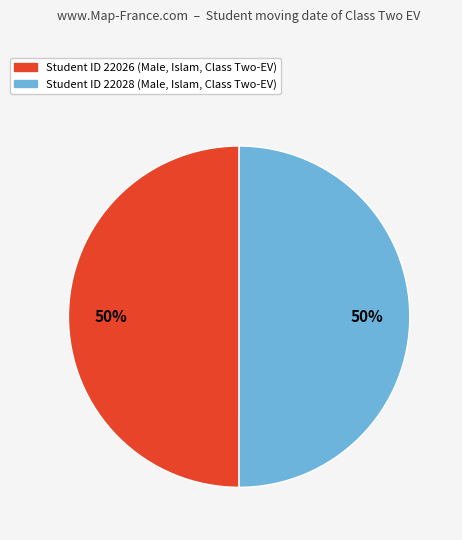

To the nearest percent, what is the average slice percentage?

50%